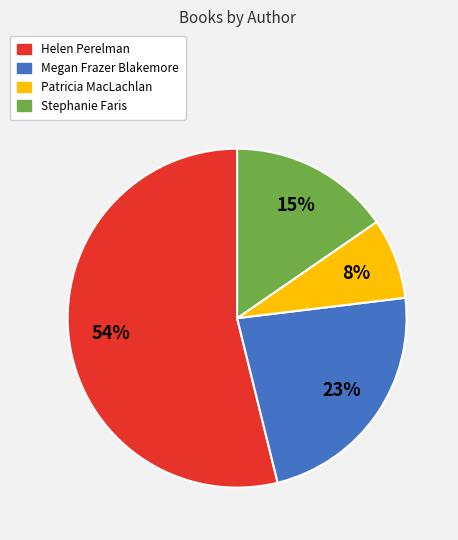

Which has a higher value, Helen Perelman or Stephanie Faris?

Helen Perelman